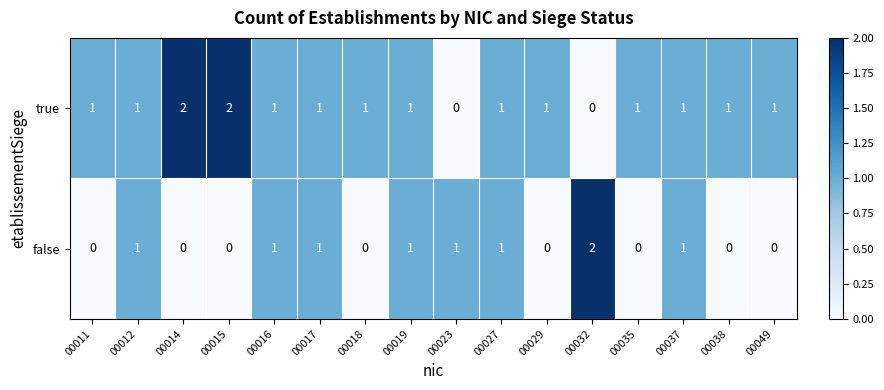

How many series are shown in this chart?

2